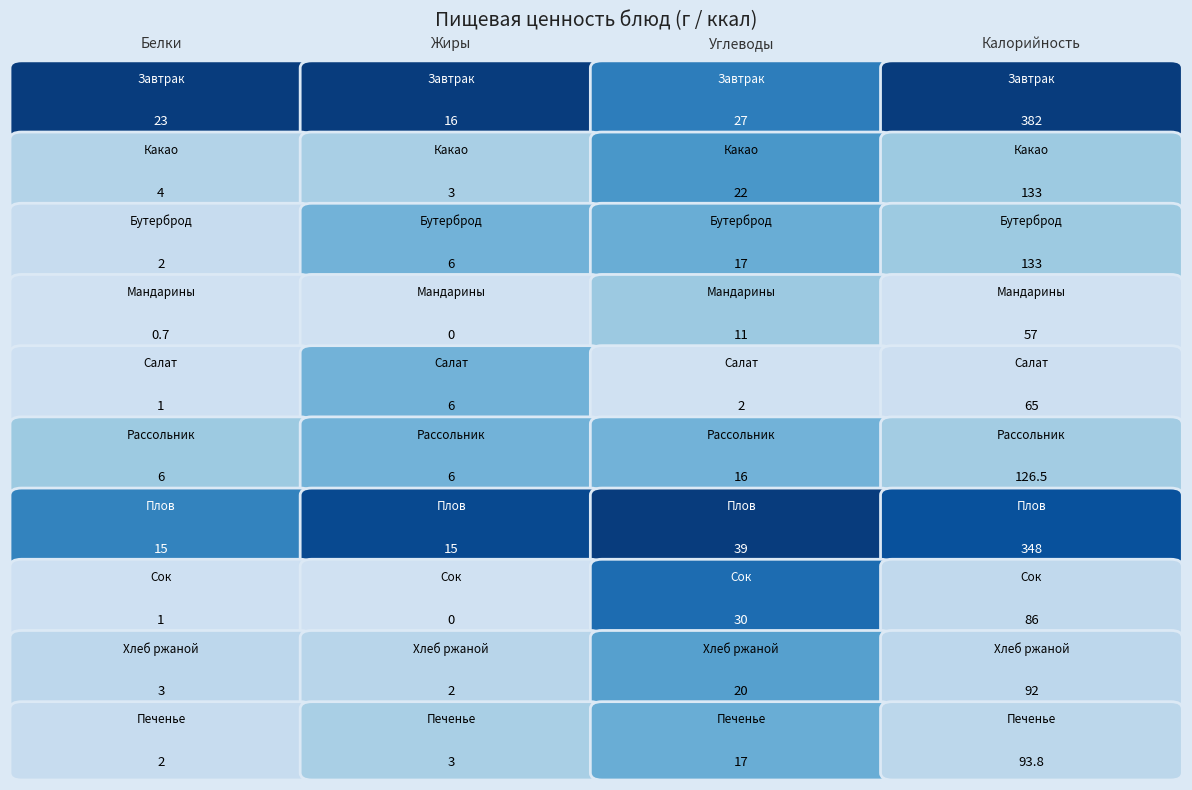

What is the average value of the Бутерброд series?

39.5